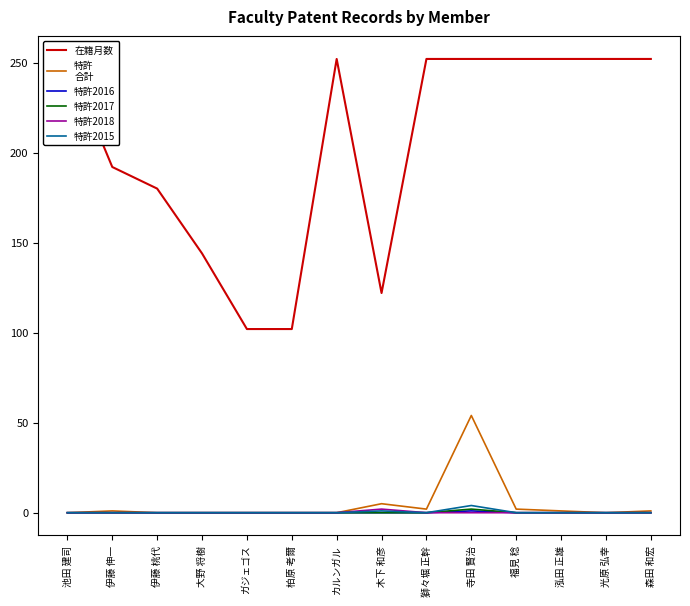

How many 特許2017 values are between 0 and 1?

13